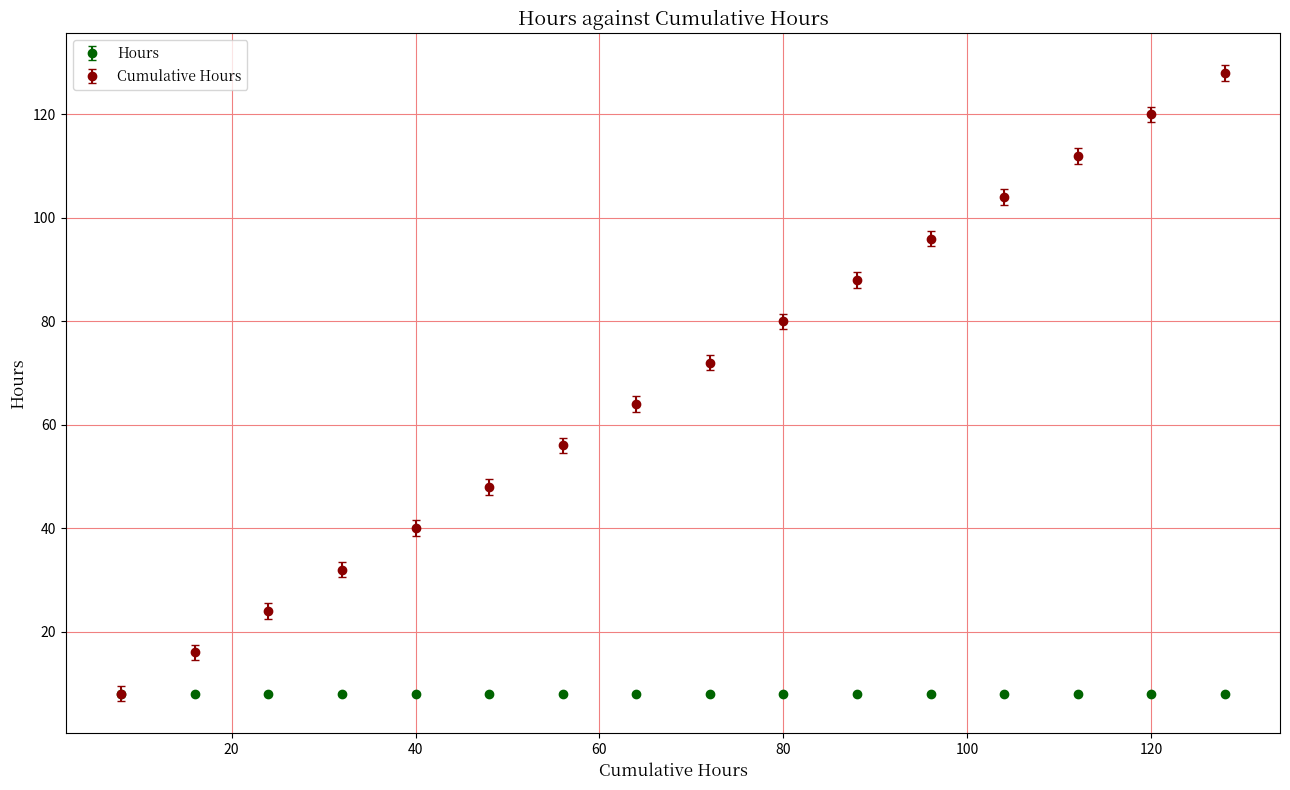

Which series has the widest spread of values?

Cumulative Hours